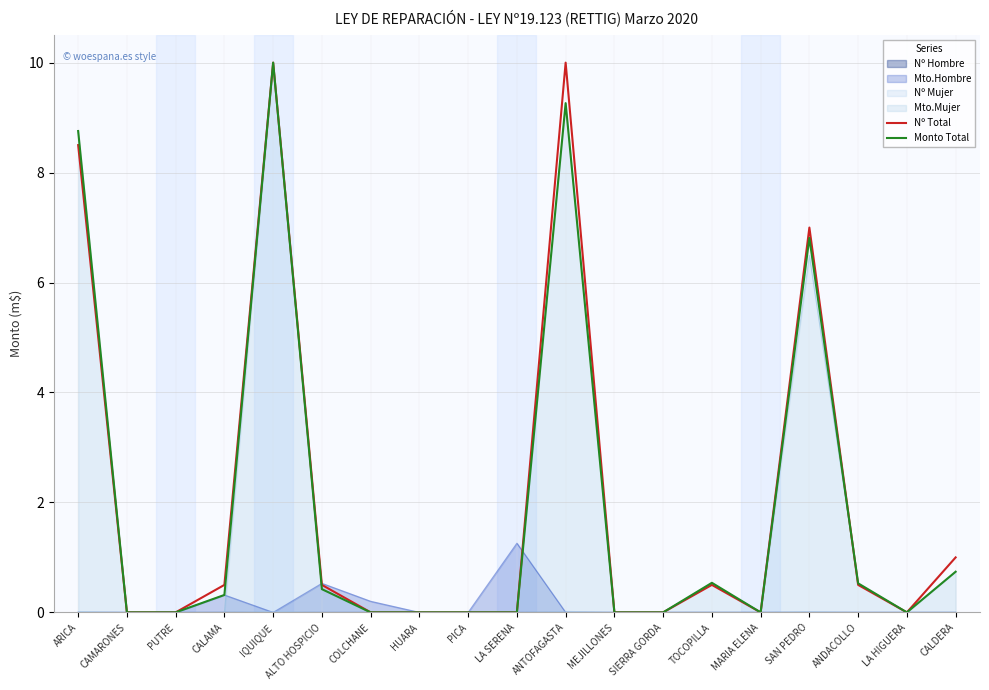

Is it true that Nº Total equals 0.0 at SIERRA GORDA?

True